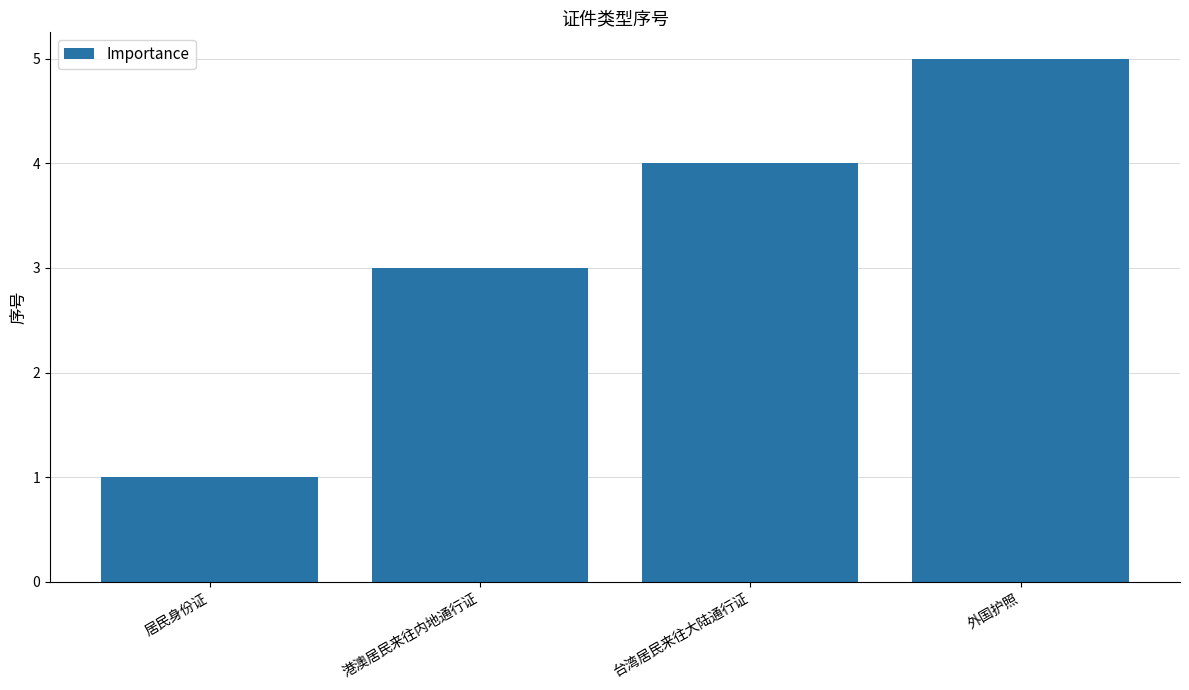

What is the difference between the maximum and minimum values?

4